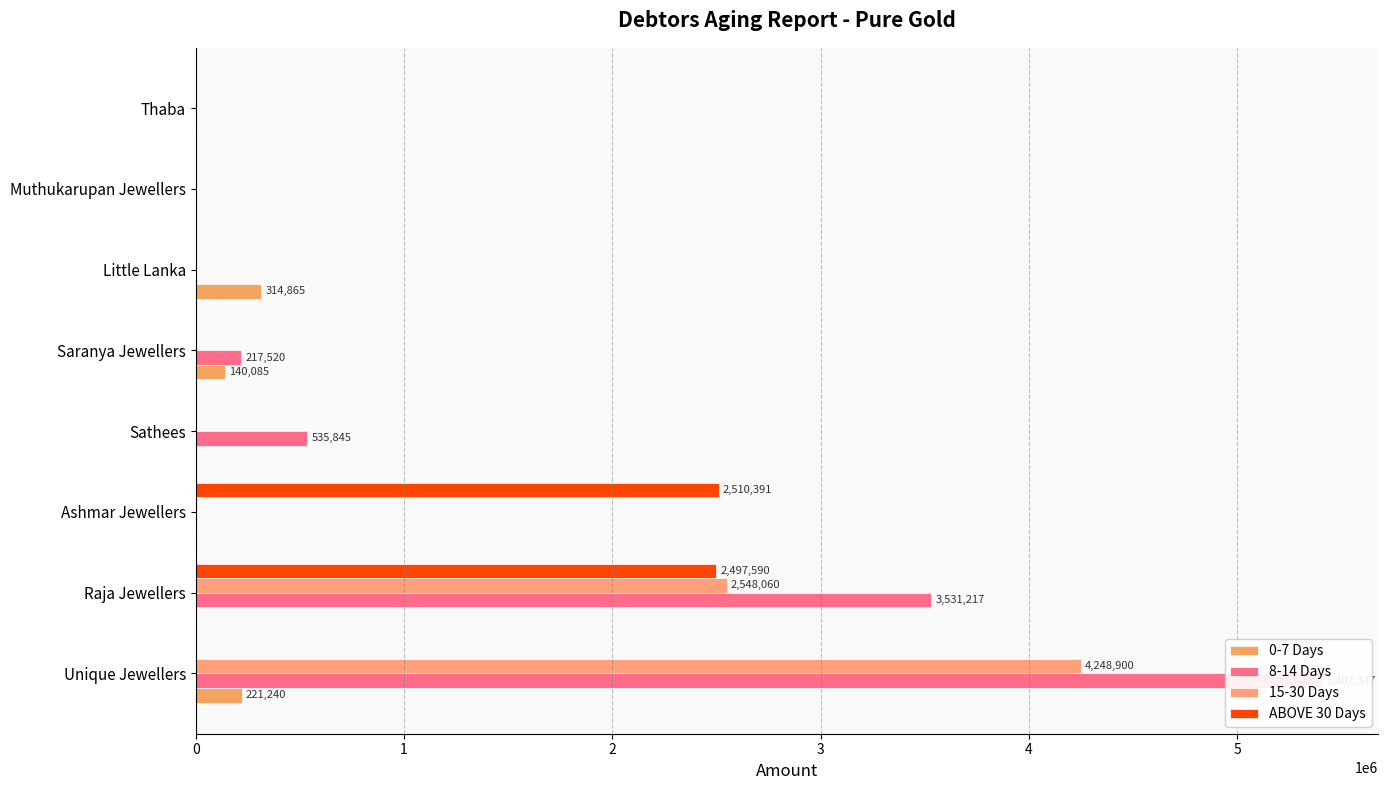

At how many categories does at least one series exceed 877179?

3